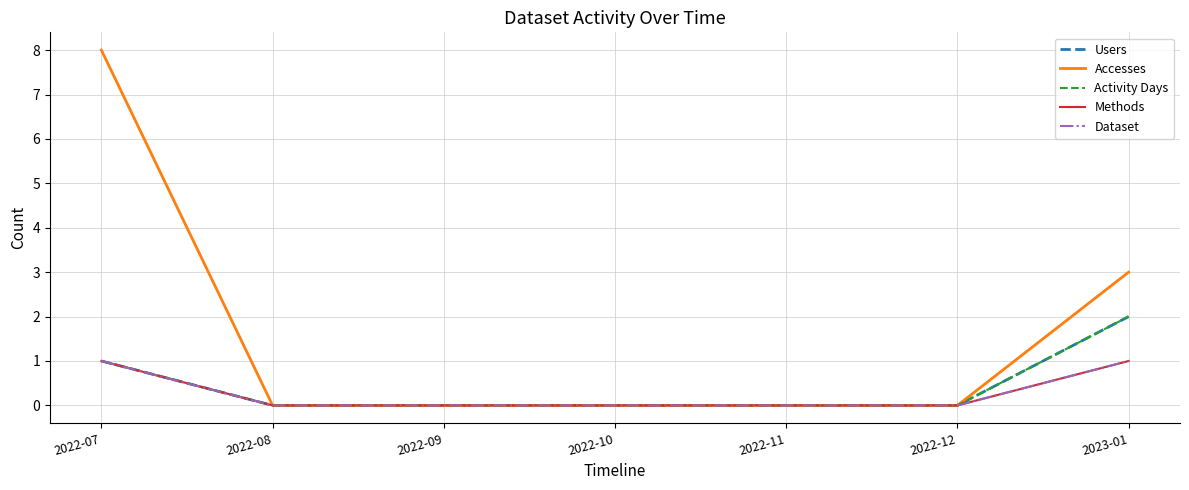

True or false: Methods has more than 1 points higher than both neighbors.

False